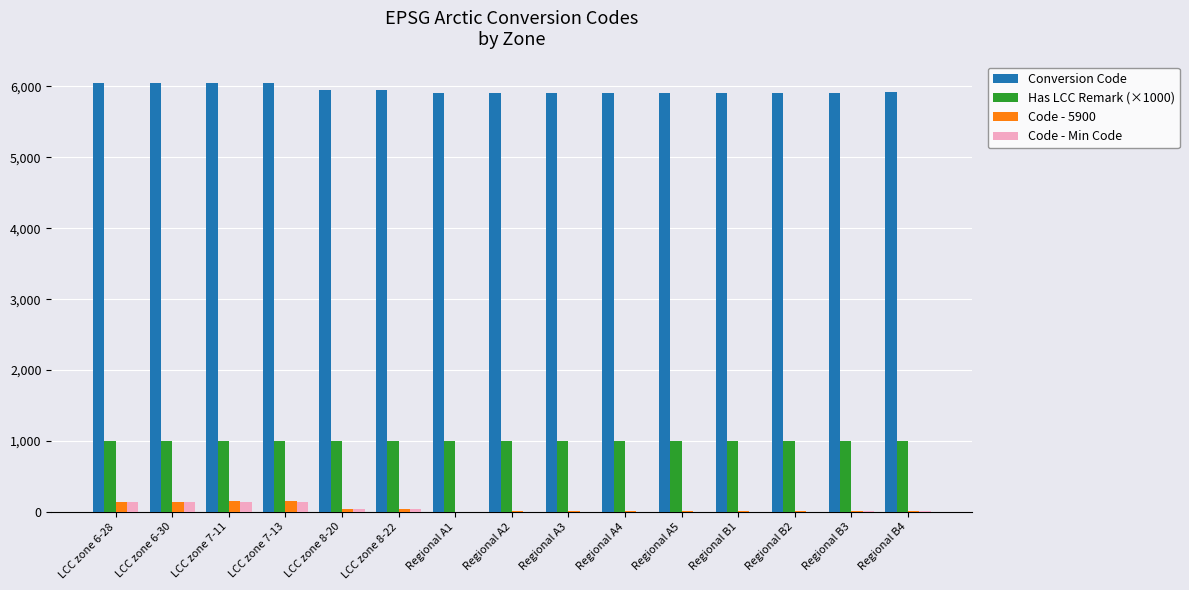

Is the value of Has LCC Remark (×1000) at LCC zone 6-28 greater than the value of Conversion Code at Regional B4?

No